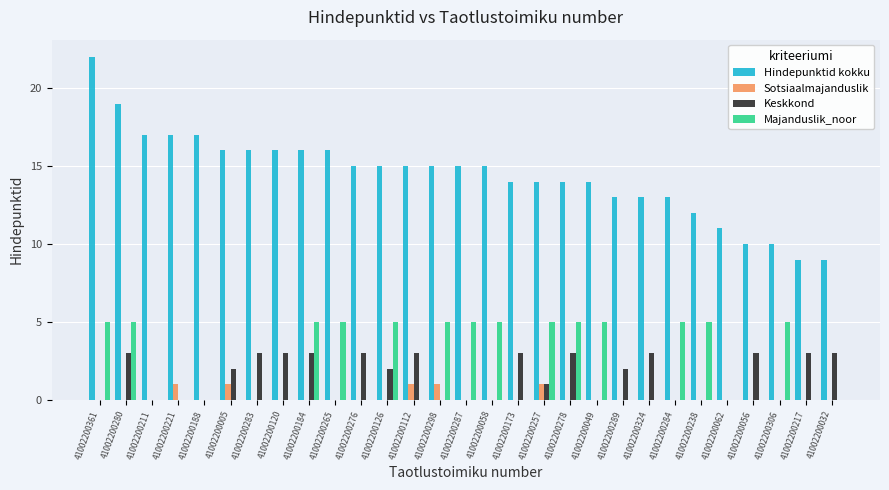

Which series has the largest total across all categories?

Hindepunktid kokku